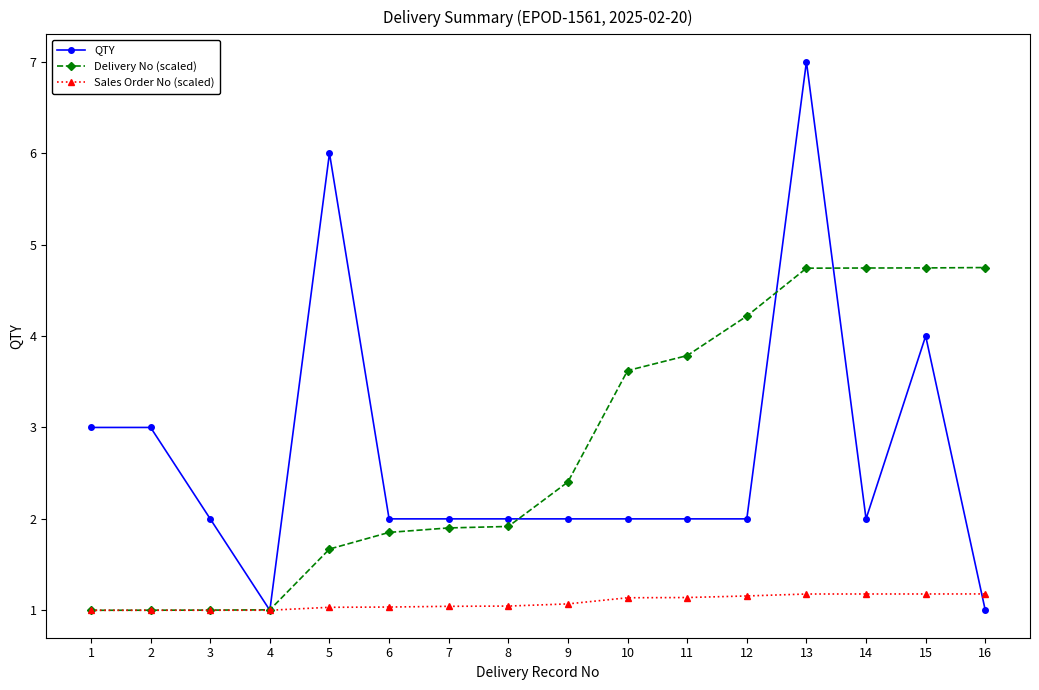

What is the highest value of the QTY series?

7.0